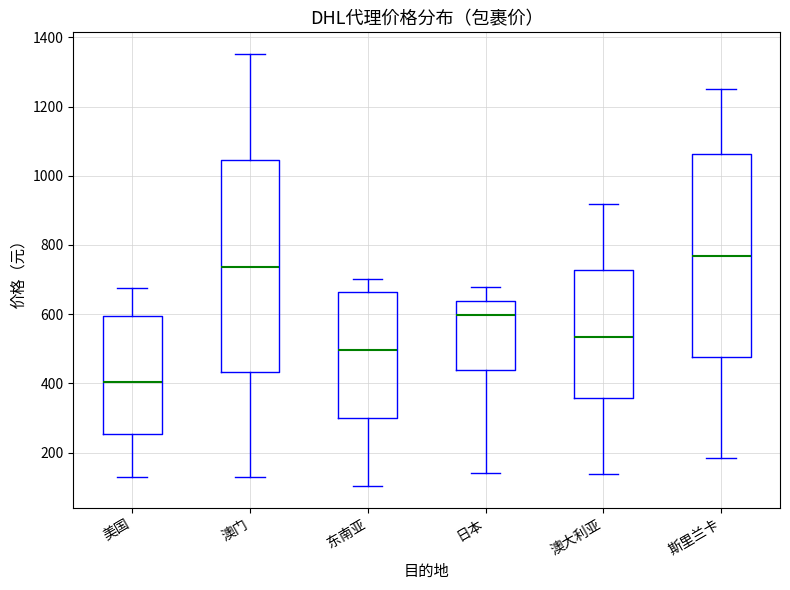

Which box is the tallest, from its lower edge to its upper edge?

澳门